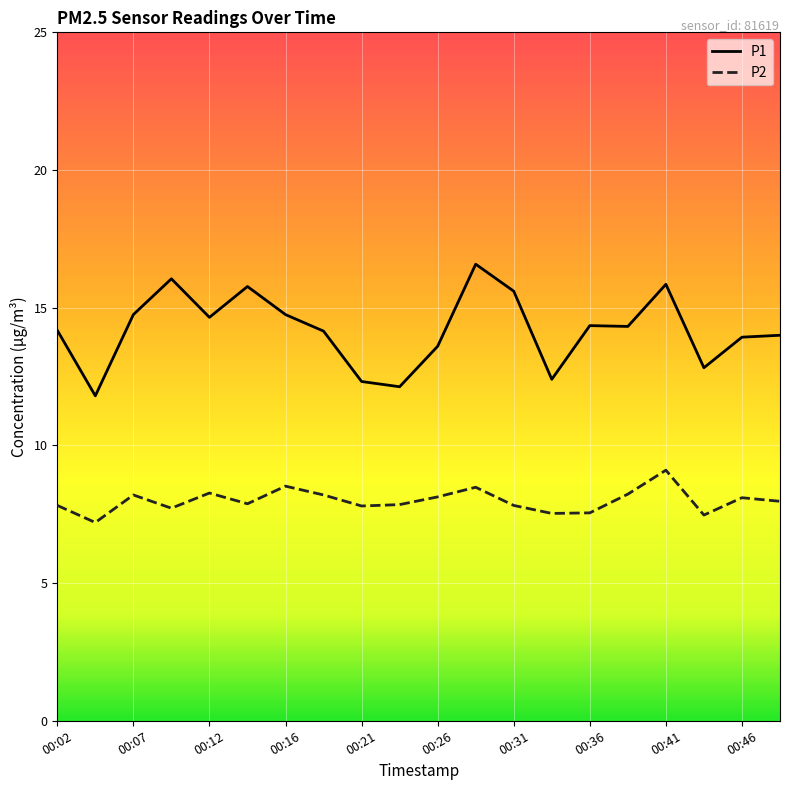

What are all the series names shown in the legend?

P1, P2